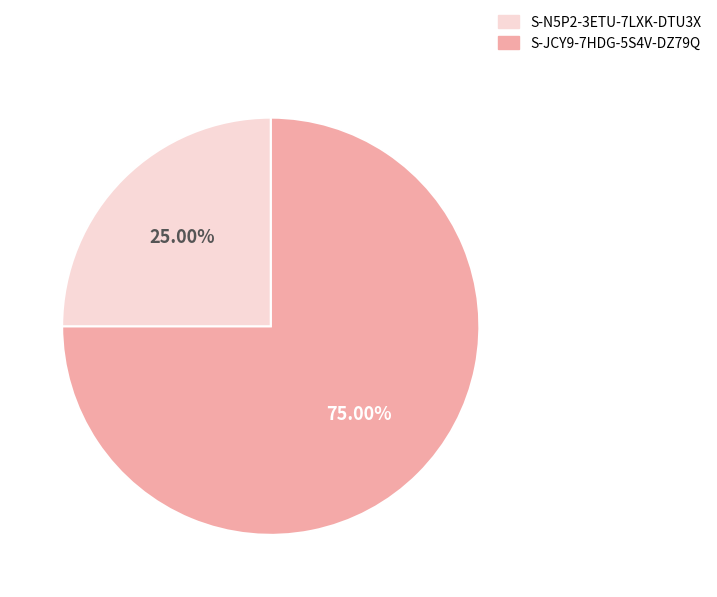

Does any single category account for the majority?

Yes